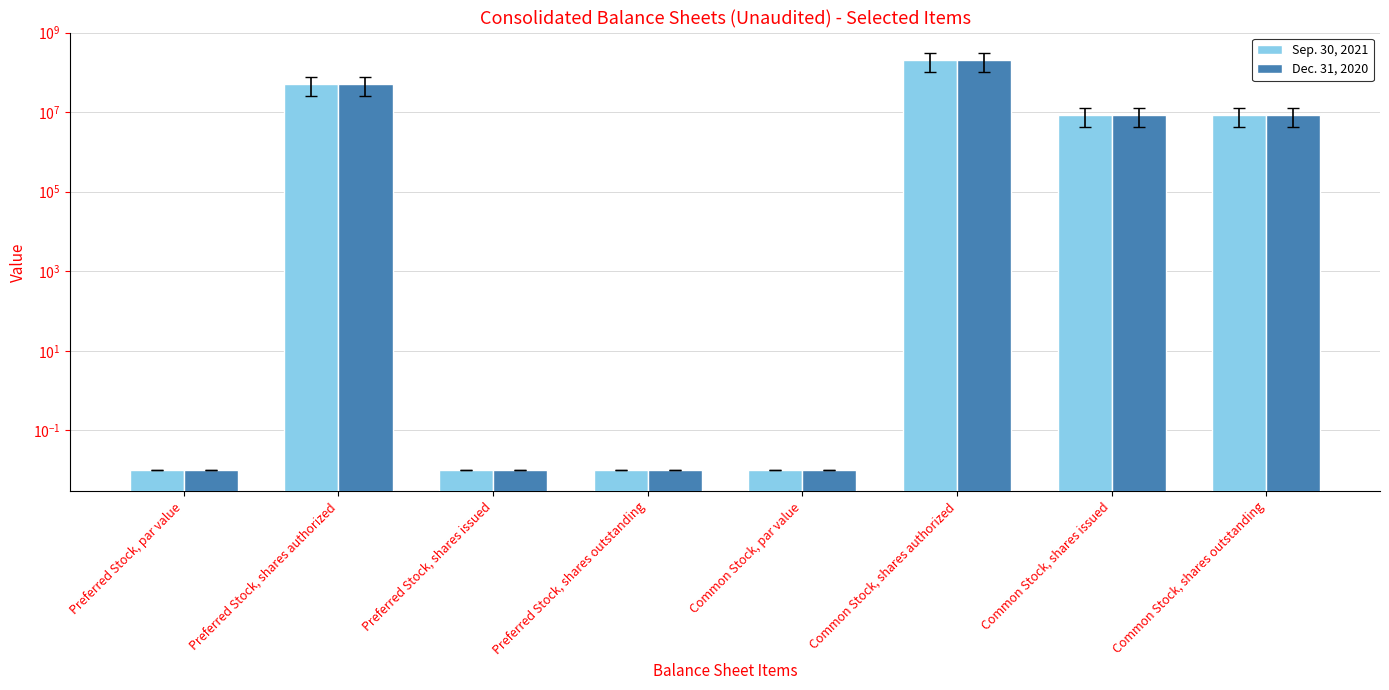

What is the difference between the maximum and second lowest values in the Sep. 30, 2021 series?

200000000.0